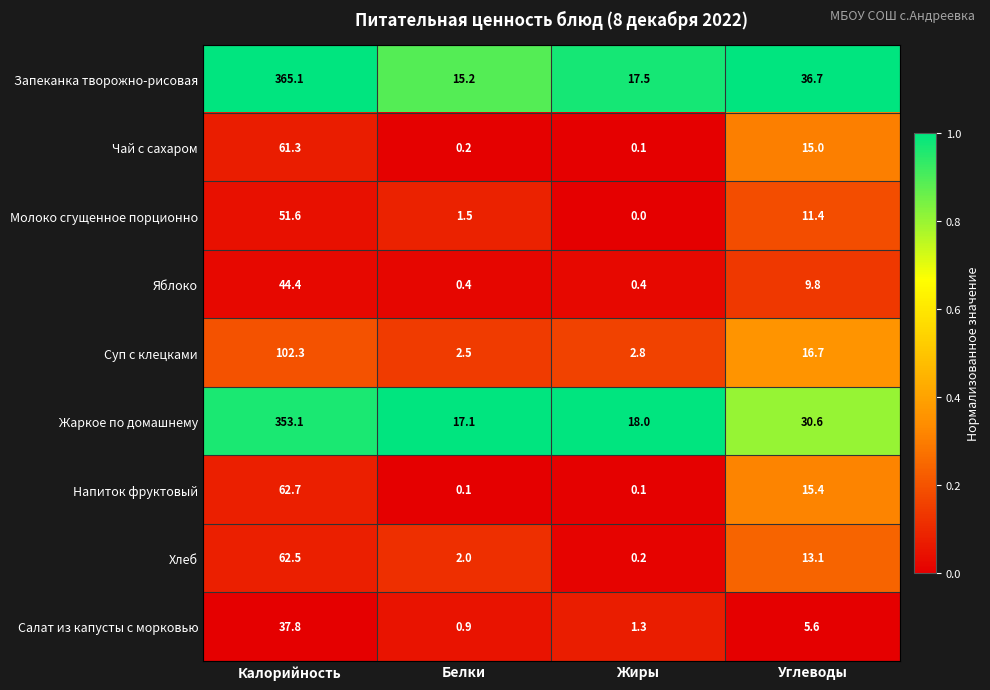

At which label is Чай с сахаром closest to 30?

Углеводы